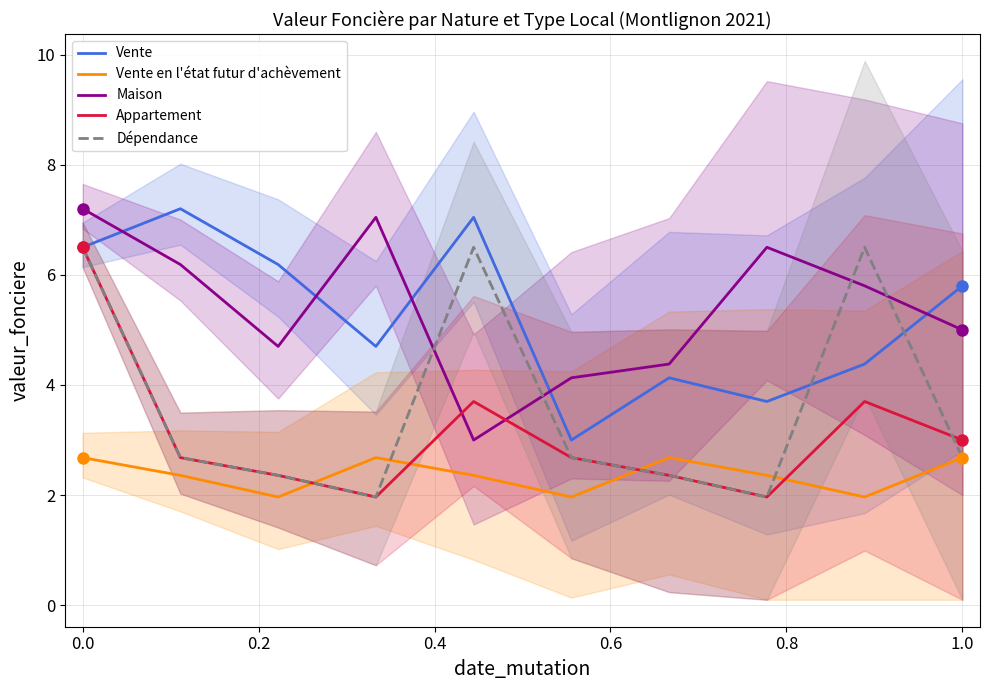

True or false: Vente and Vente en l'état futur d'achèvement intersect in this chart.

False